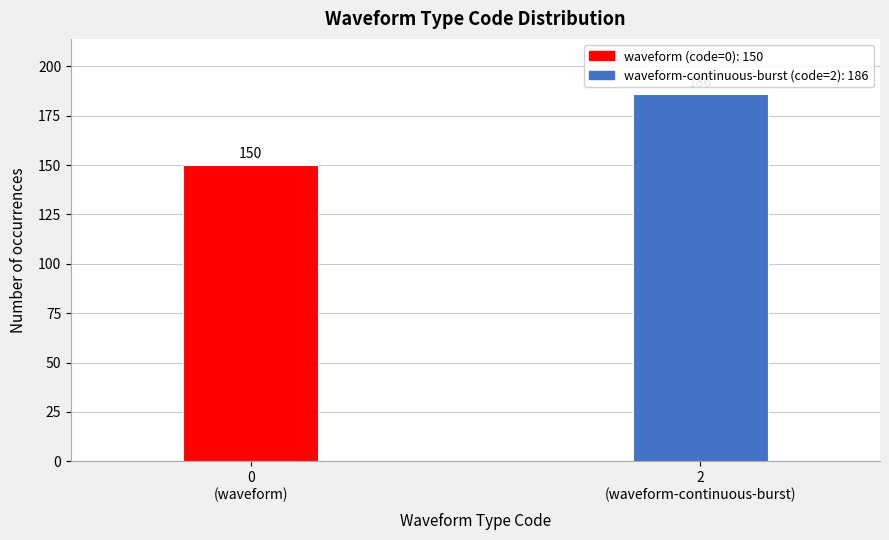

Reading right to left, what are all the values shown in this chart?

186	150